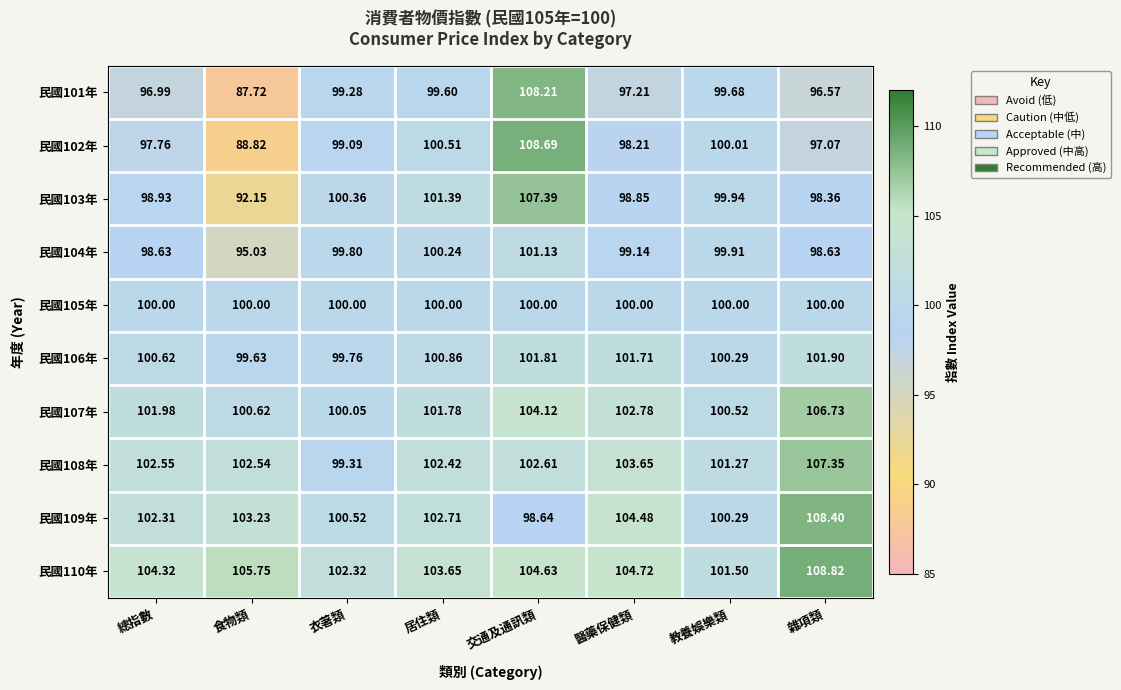

Which label corresponds to the largest value in the chart?

雜項類